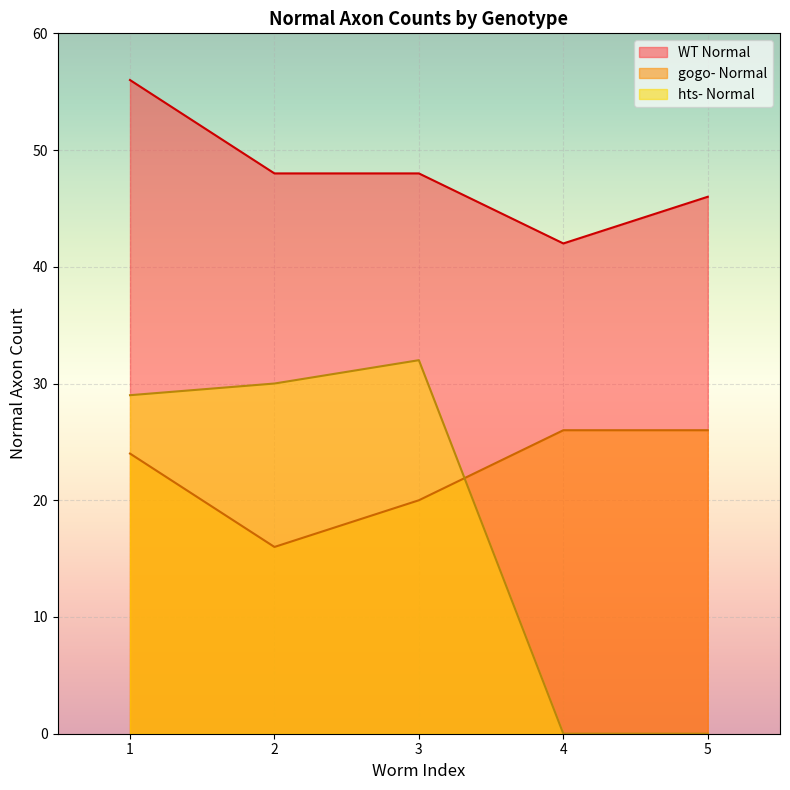

True or false: gogo- Normal has more than 1 points higher than both neighbors.

False